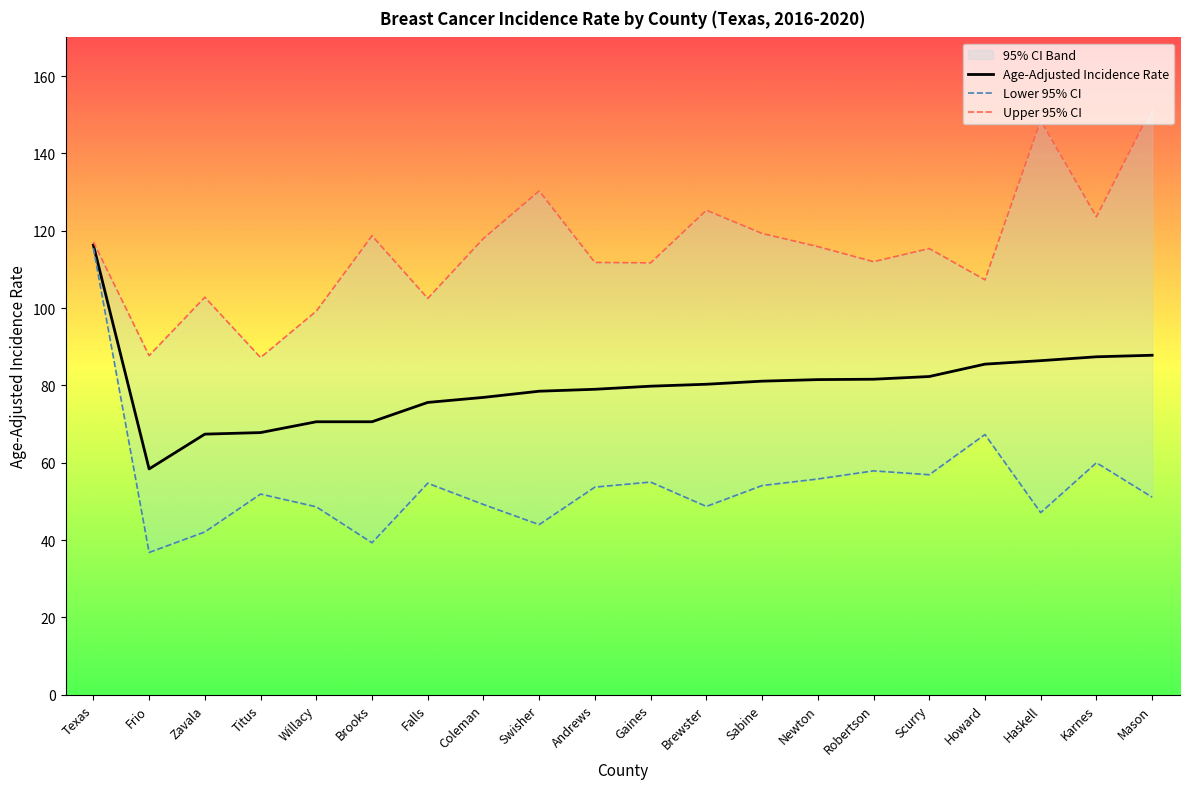

Which series has the widest spread of values?

Lower 95% CI